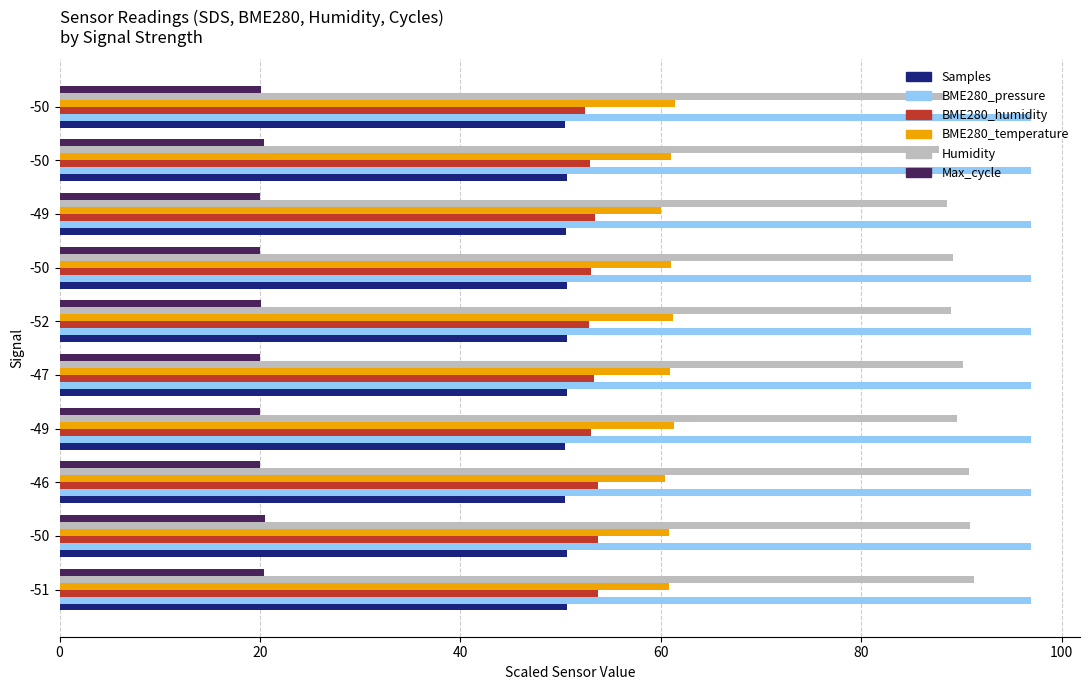

Rank the series by their maximum value, from lowest to highest.

Max_cycle, Samples, BME280_humidity, BME280_temperature, Humidity, BME280_pressure